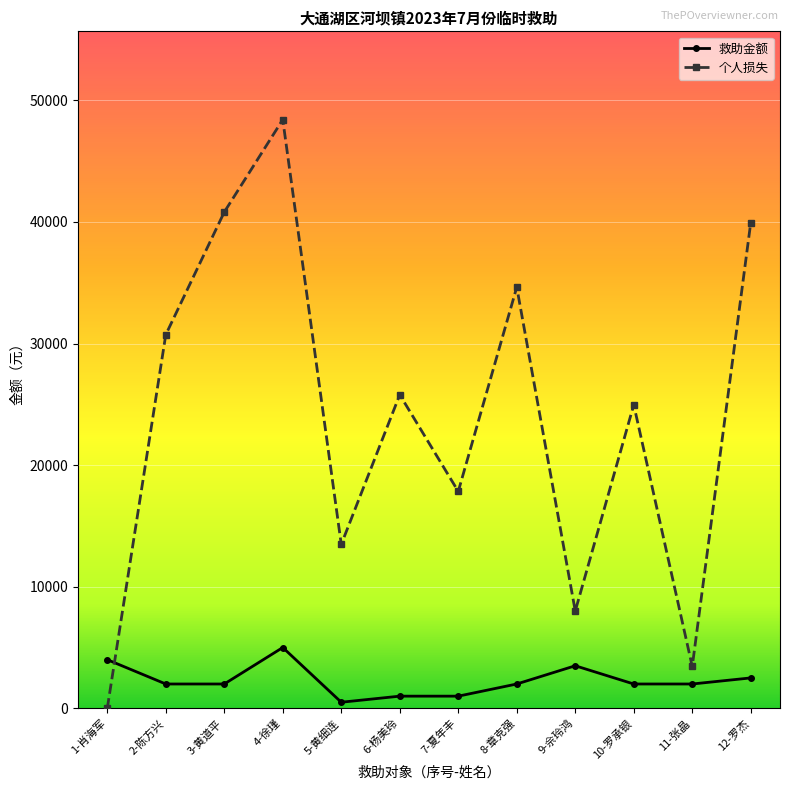

Where is the first local maximum for 个人损失?

4-徐瑾